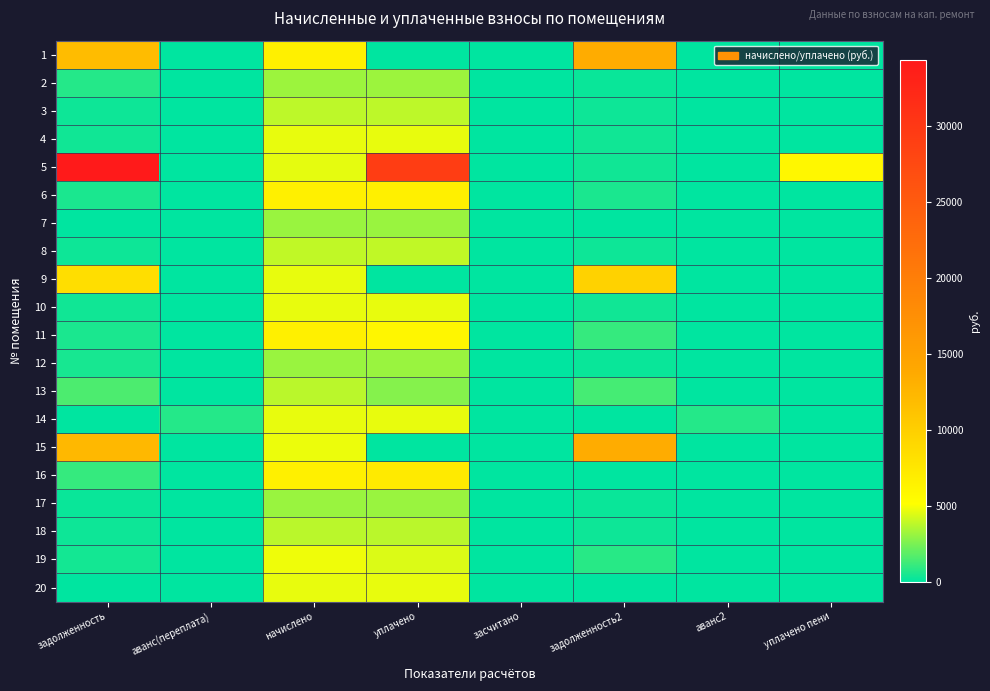

Which label corresponds to the smallest value in the chart?

аванс(переплата)